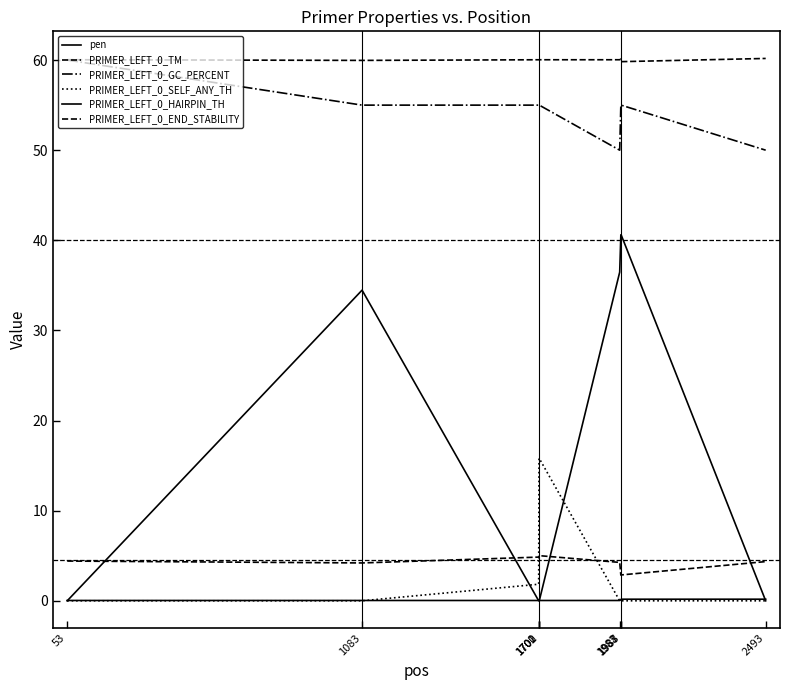

Does the chart display data point markers on the line(s)?

No